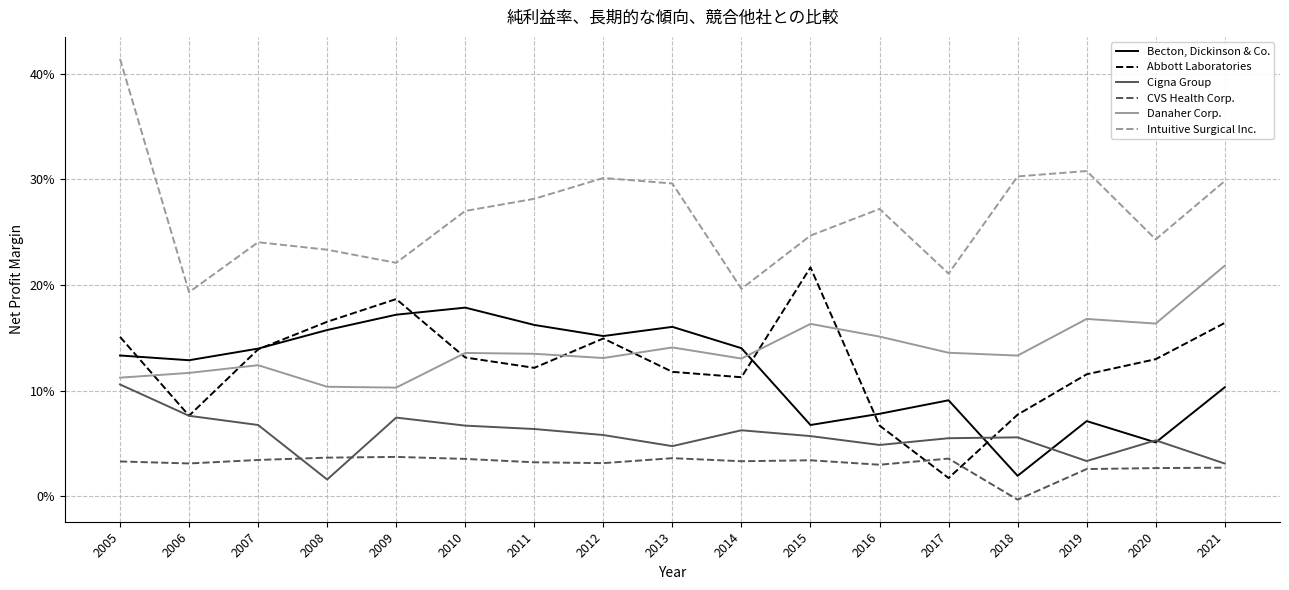

Is it true that Abbott Laboratories equals 0.1 at 2011?

True